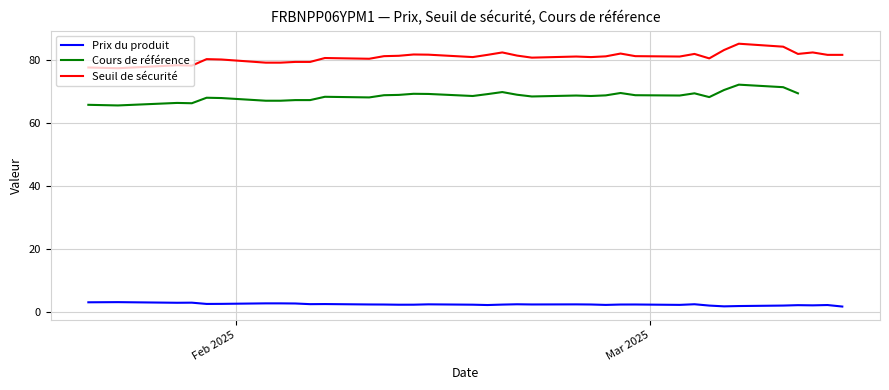

True or false: Prix du produit and Cours de référence cross at least once.

False